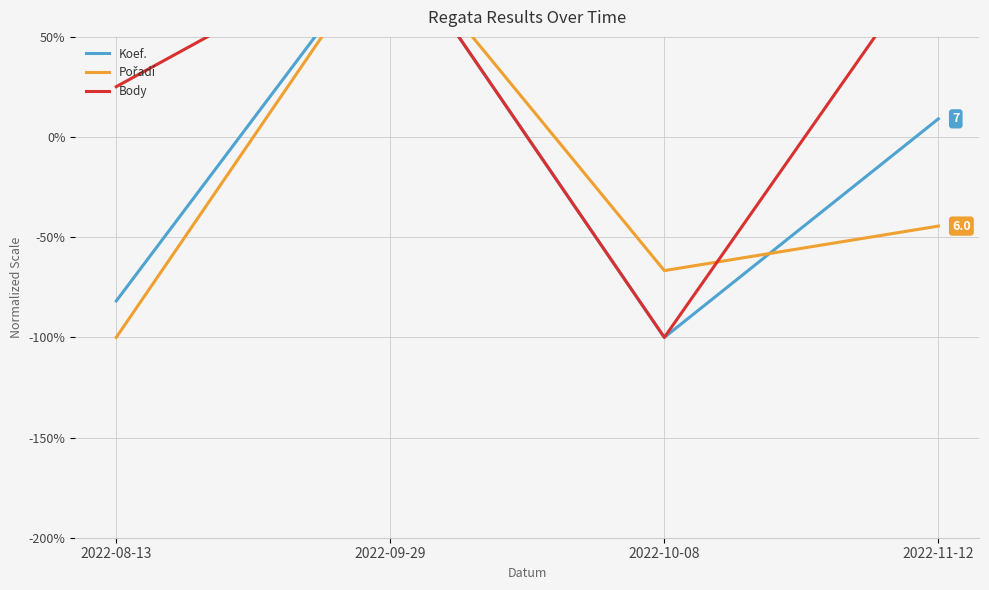

The value of Koef. at 2022-10-08 is -179.6. True or false?

False